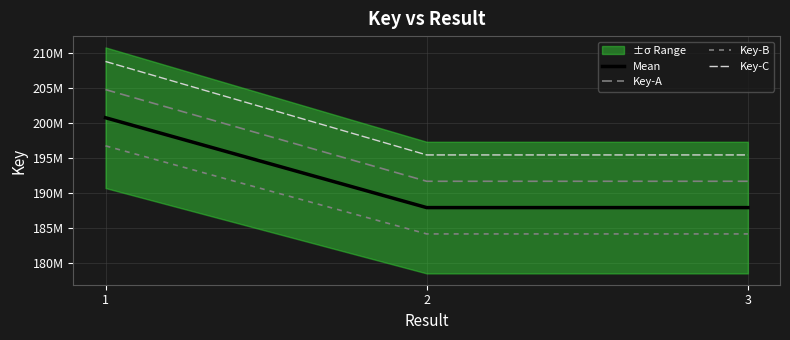

What is the difference between the highest and lowest values at 3?

11277000.5